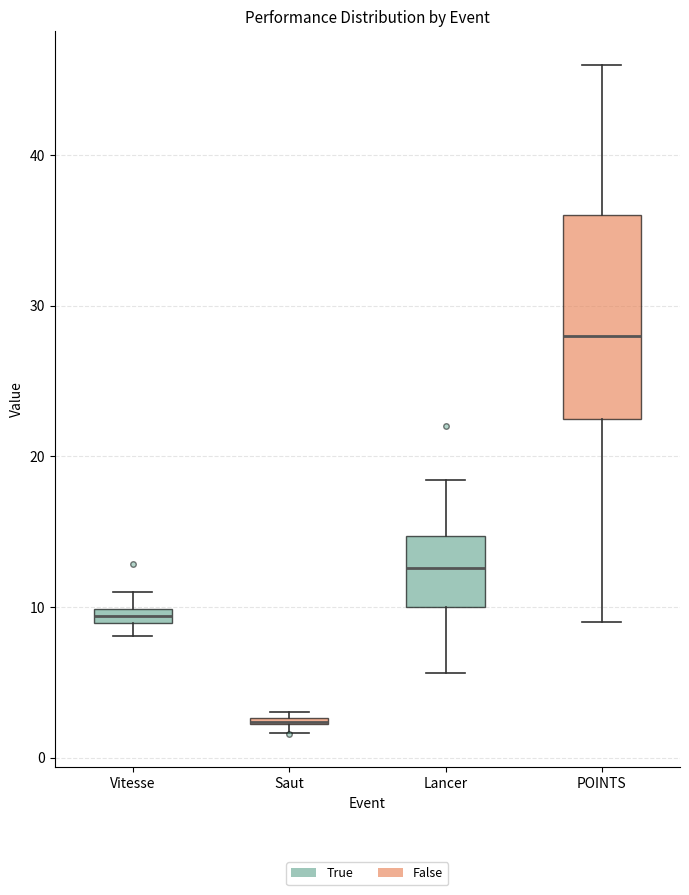

Where is the upper edge of the box for Saut on the y-axis? The values are not printed on the chart, so give them approximately, as read against the axis.

3